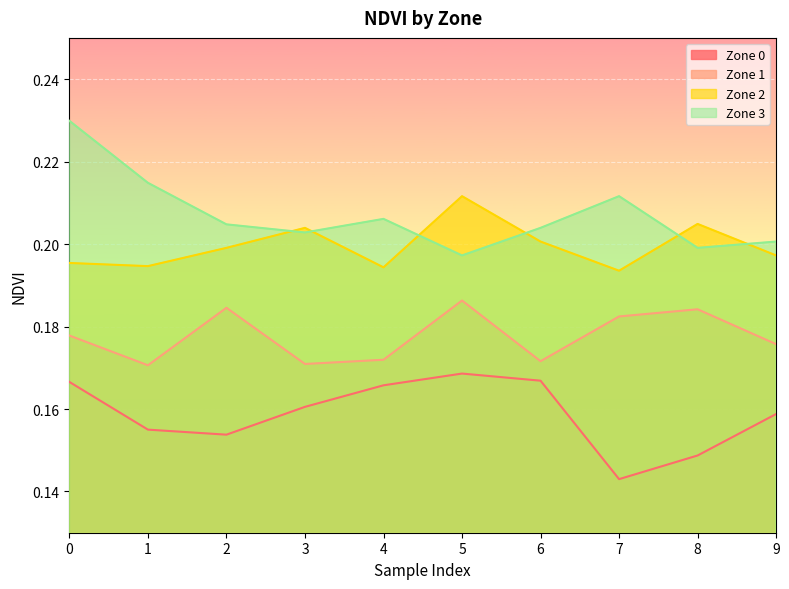

What is the value of the Zone 2 point at the 9th from the left?

0.2